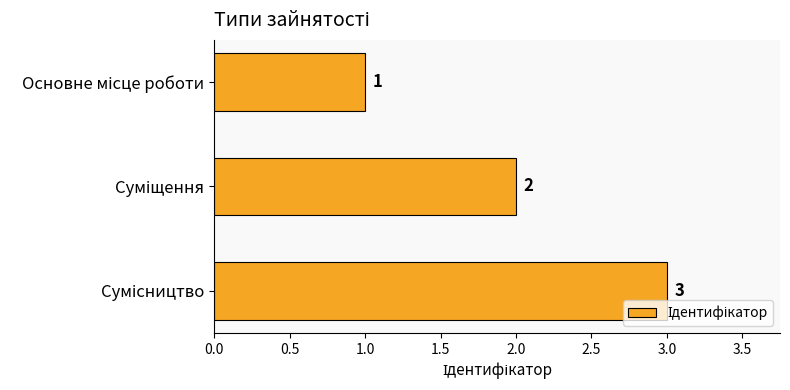

What is the value of the 1st bar from the top?

1